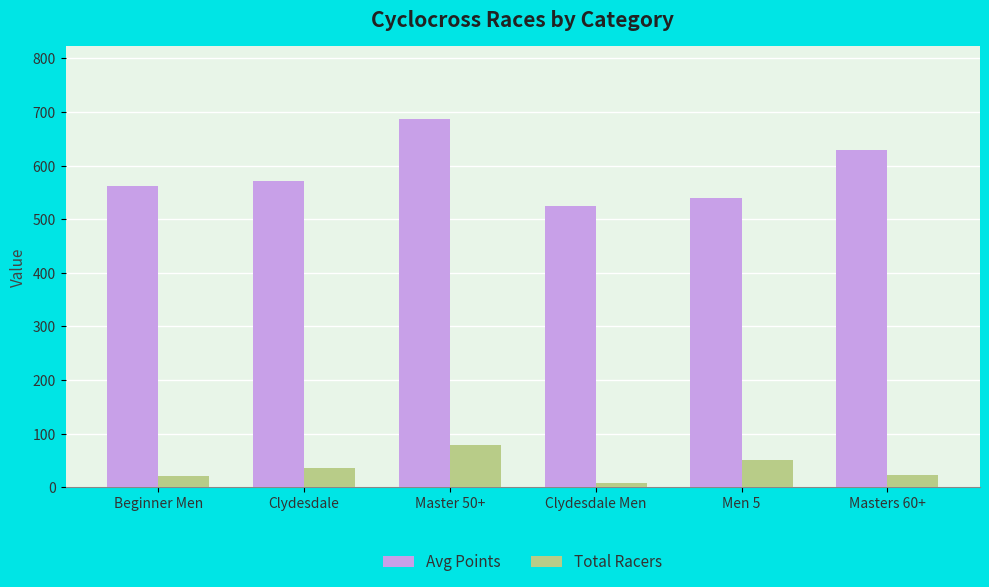

How many bars are there in total?

12